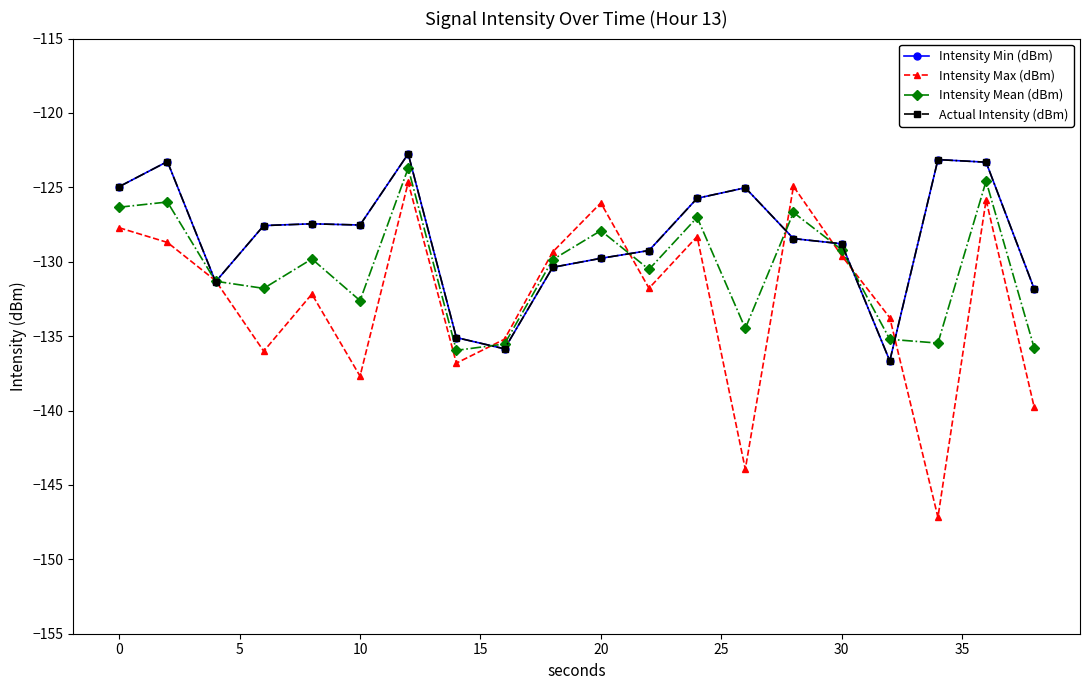

Does the chart have visible grid lines?

No